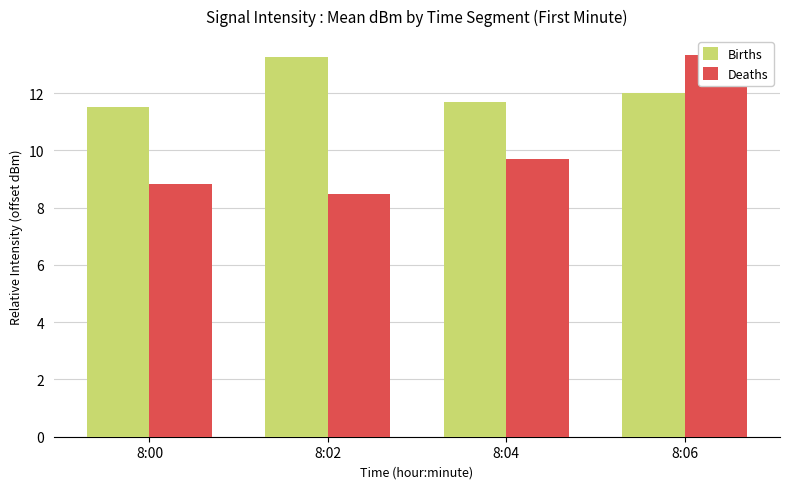

What is the average value of the Births series?

12.1